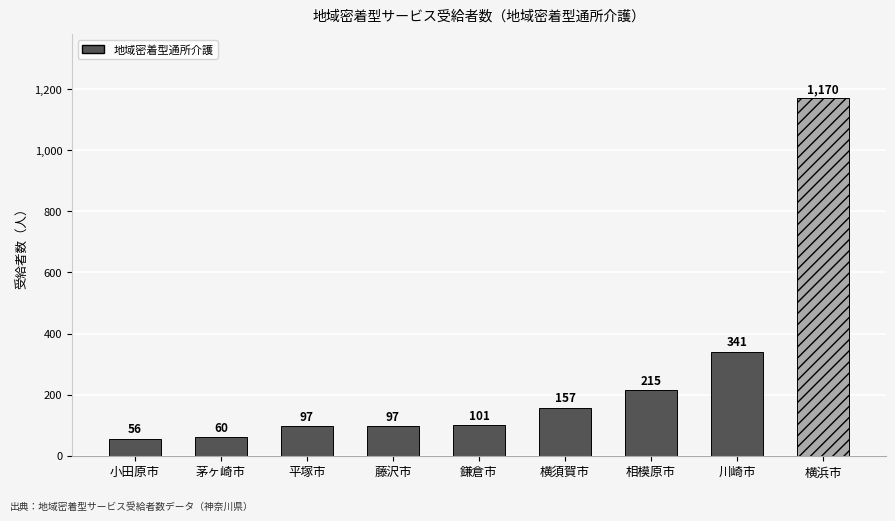

The value at 横須賀市 is 157. True or false?

True